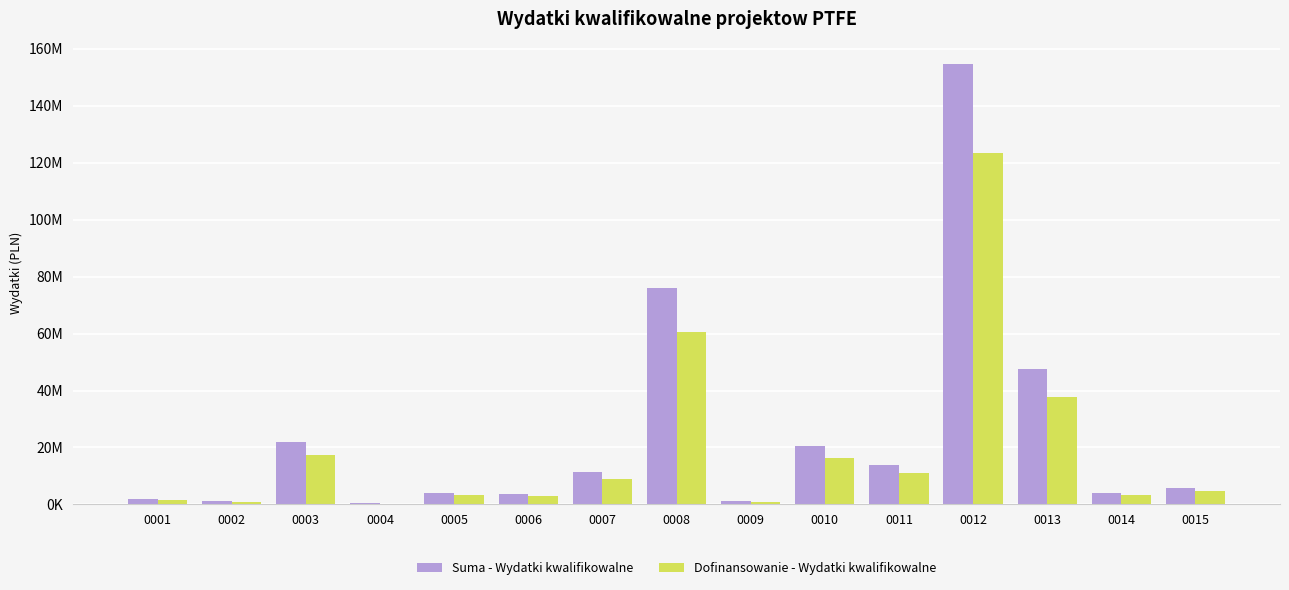

Rank the categories by Suma - Wydatki kwalifikowalne value from highest to lowest.

0012, 0008, 0013, 0003, 0010, 0011, 0007, 0015, 0014, 0005, 0006, 0001, 0009, 0002, 0004